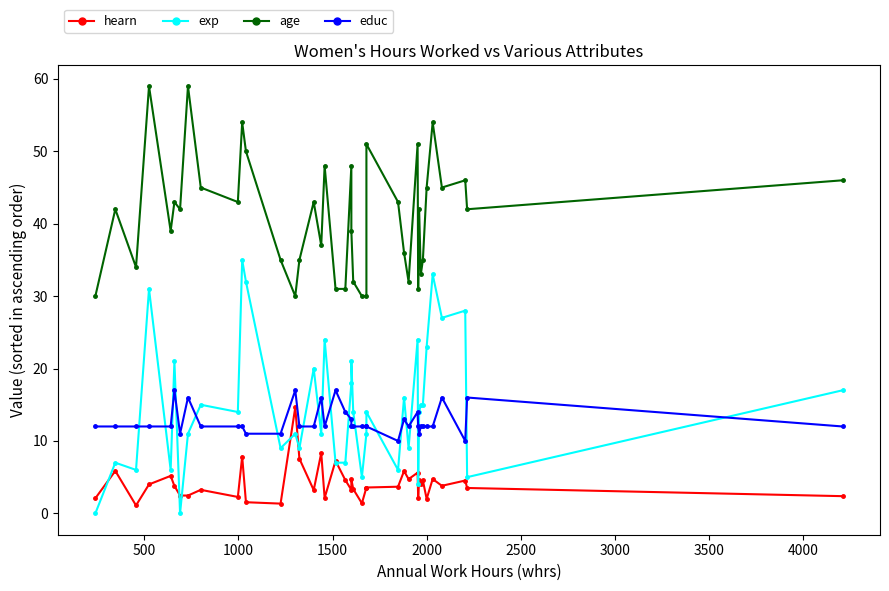

List the series in order of their peak value, lowest first.

hearn, educ, exp, age